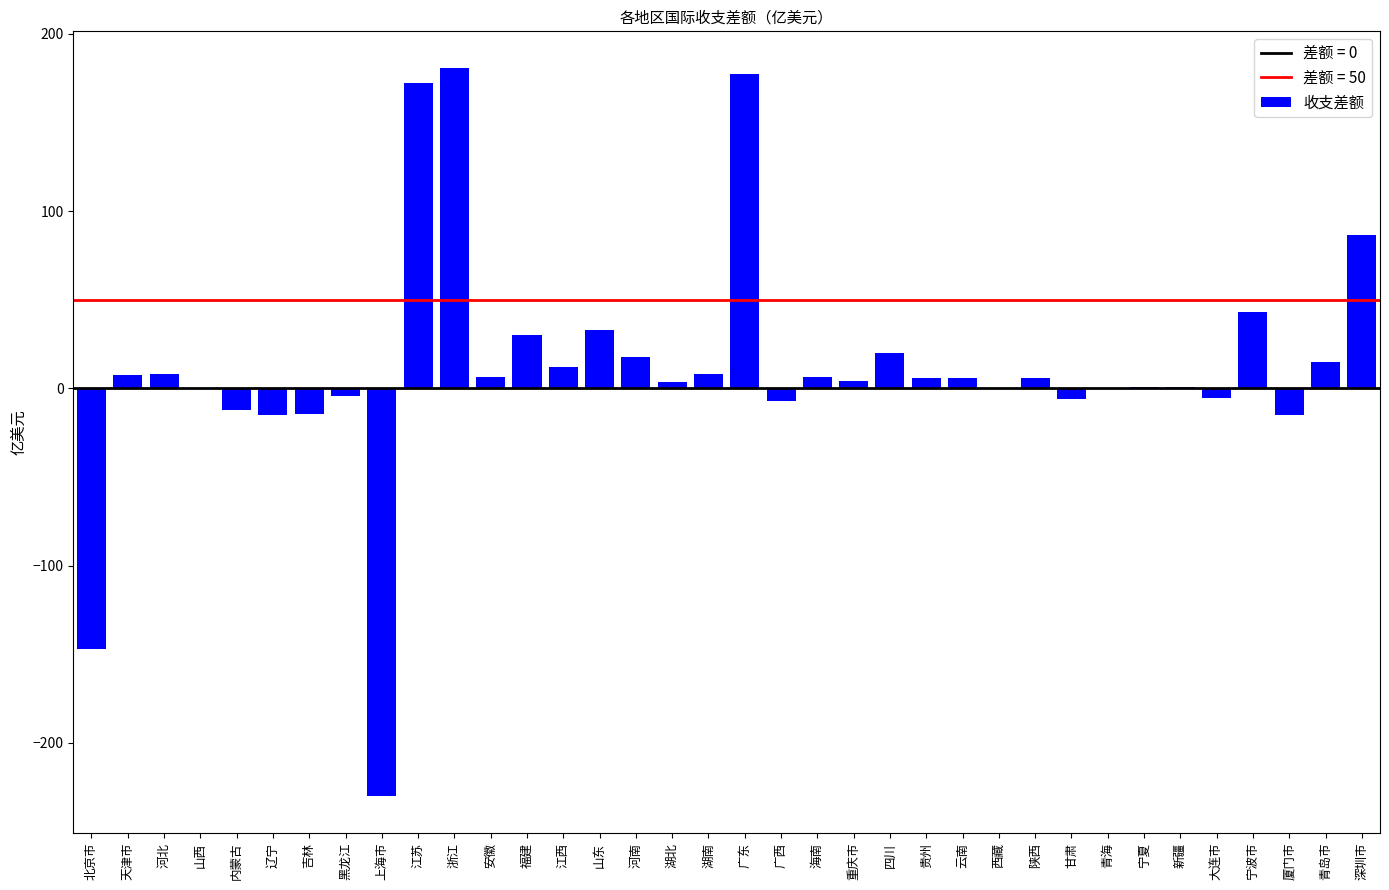

The chart shows a value of 177.4 at 广东. True or false?

True